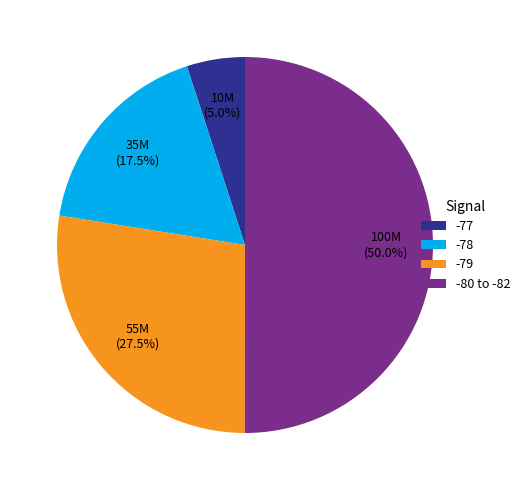

Rank the categories by value from lowest to highest.

-77, -78, -79, -80 to -82